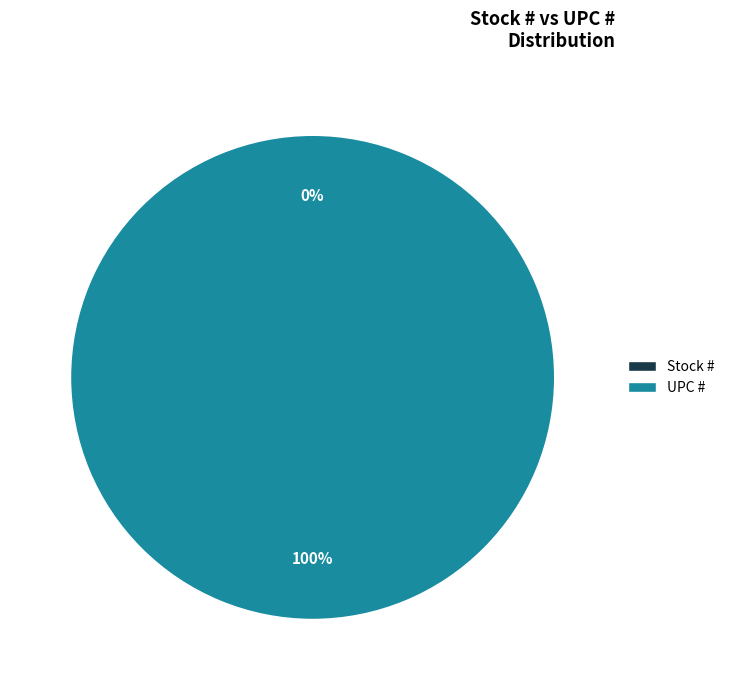

Which slice is the largest?

UPC #